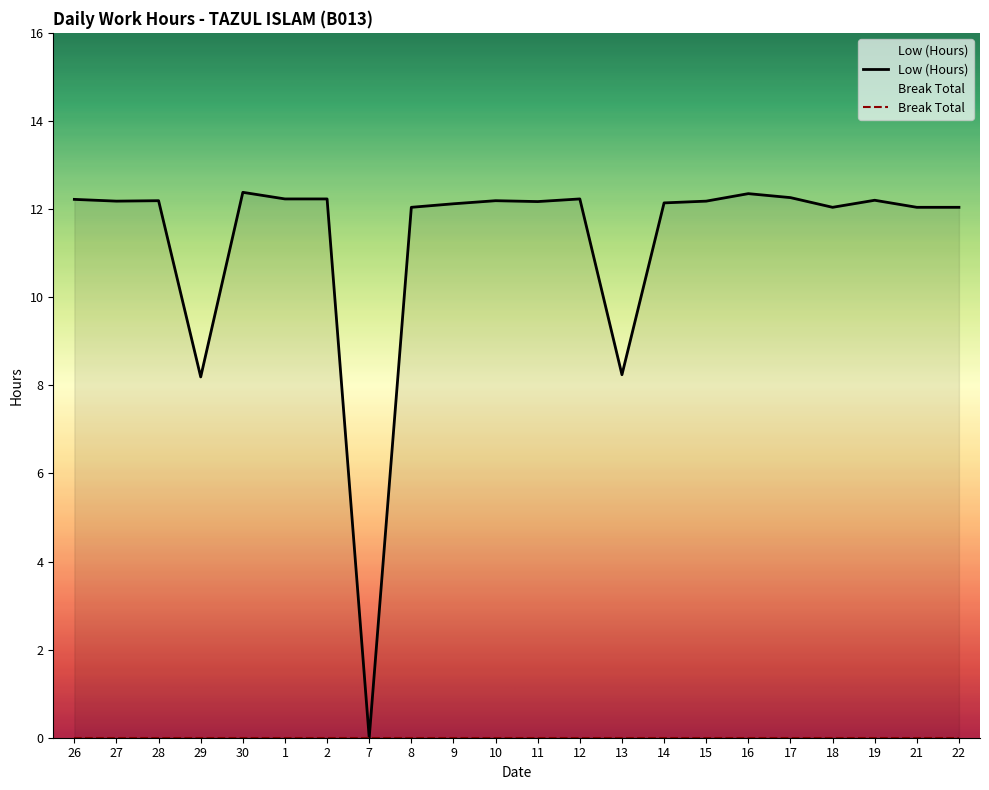

Reading right to left, extract all data points from this chart.

22=12.0	21=12.0	19=12.2	18=12.0	17=12.3	16=12.3	15=12.2	14=12.1	13=8.2	12=12.2	11=12.2	10=12.2	9=12.1	8=12.0	7=0.0	2=12.2	1=12.2	30=12.4	29=8.2	28=12.2	27=12.2	26=12.2